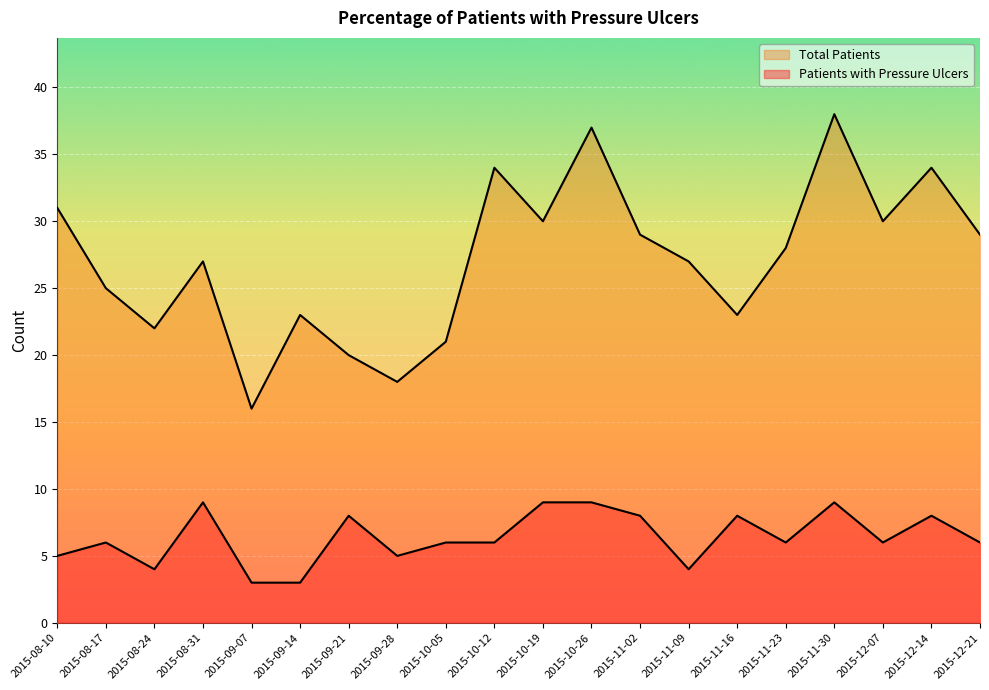

How many lines are shown in the chart?

2